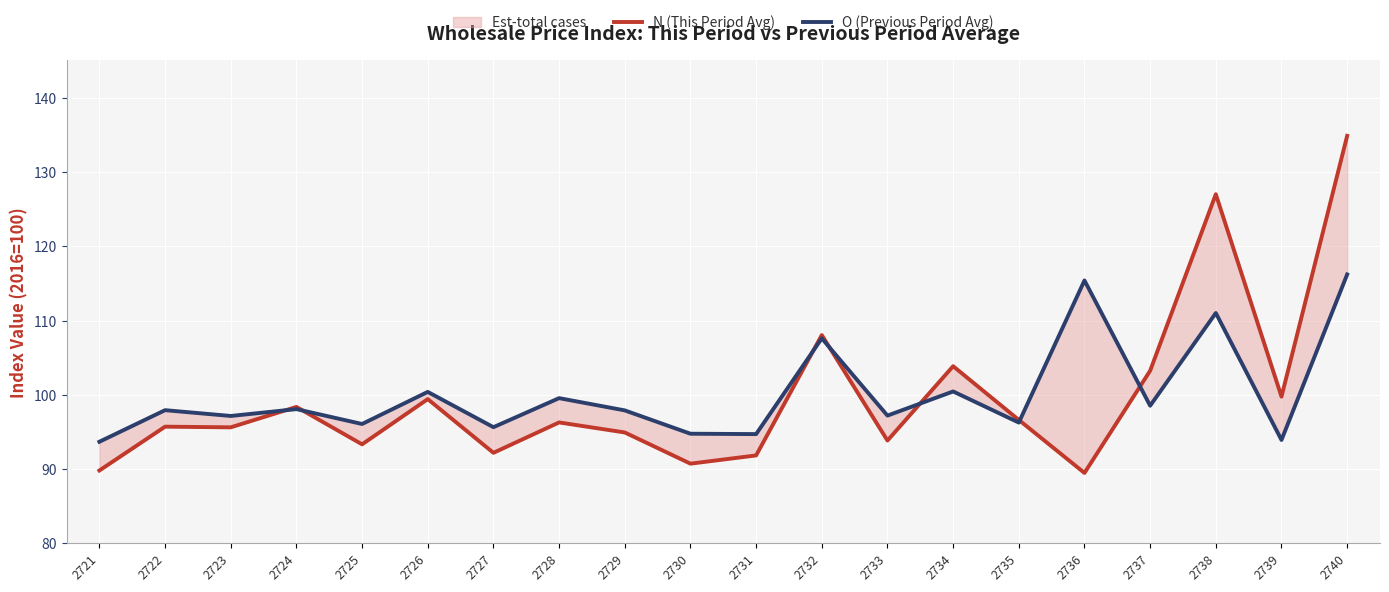

Which series has the largest total across all categories?

O (Previous Period Avg)